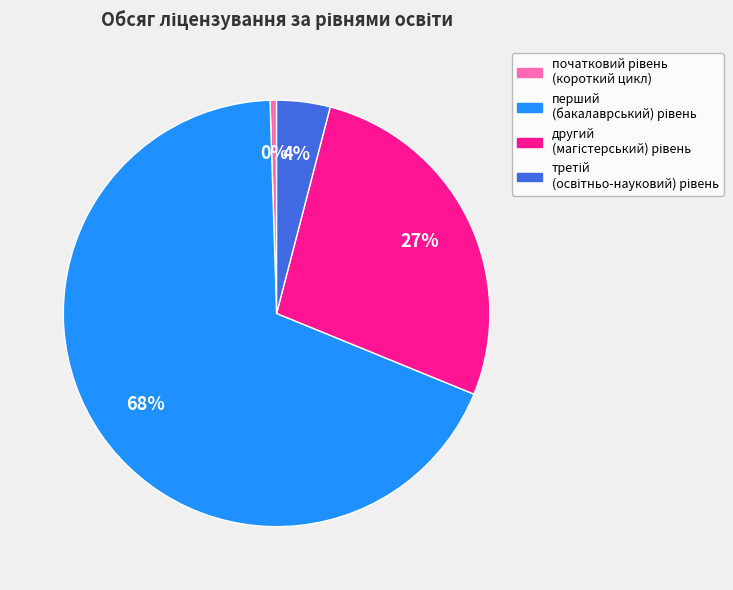

Is there any slice that represents more than half of the pie?

Yes